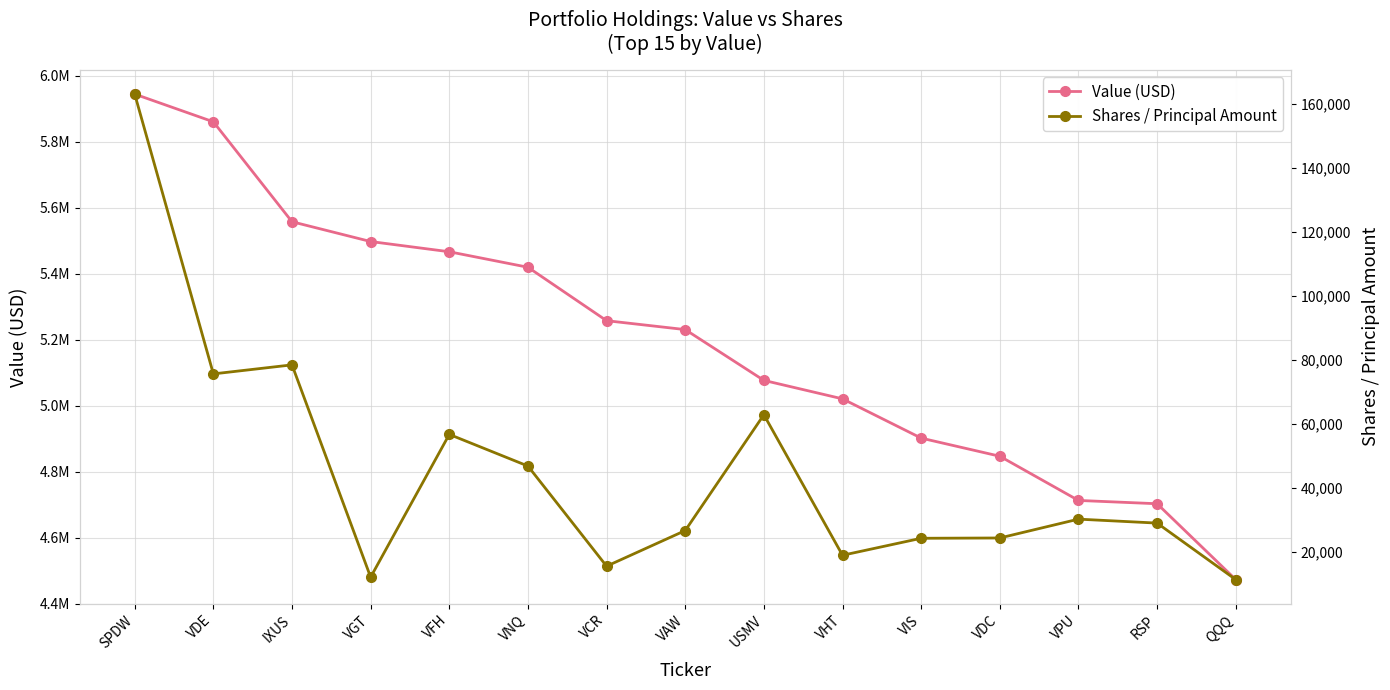

In Shares / Principal Amount, how many points are lower than both neighbors (excluding endpoints)?

4